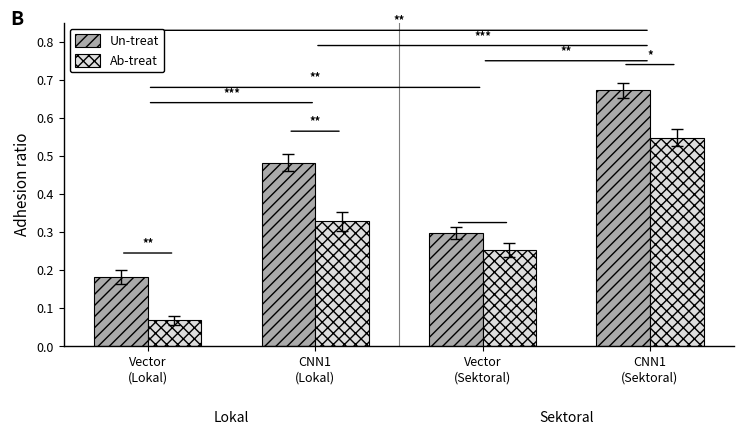

At which category does the chart reach its peak across all series?

CNN1
(Sektoral)